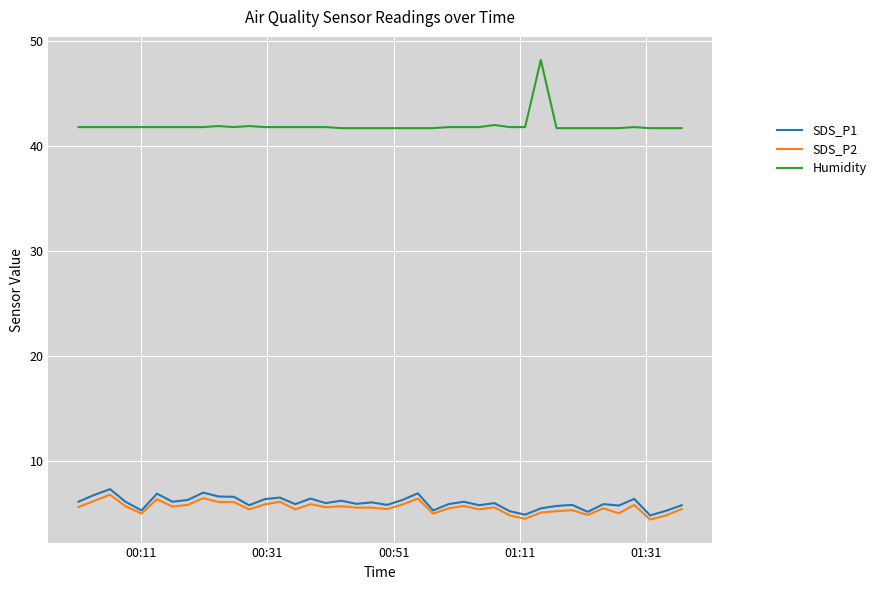

Which series has the largest total across all categories?

Humidity